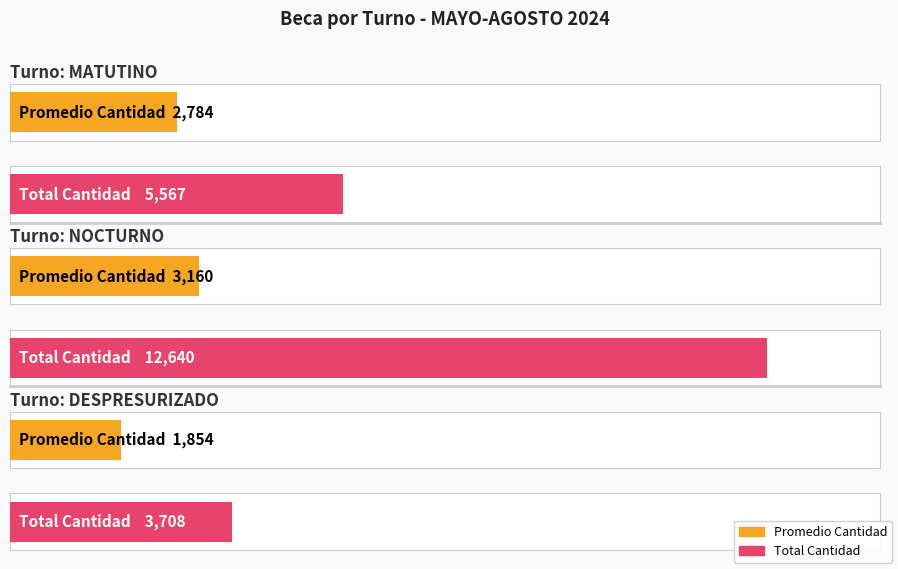

Does the chart contain any negative values?

No